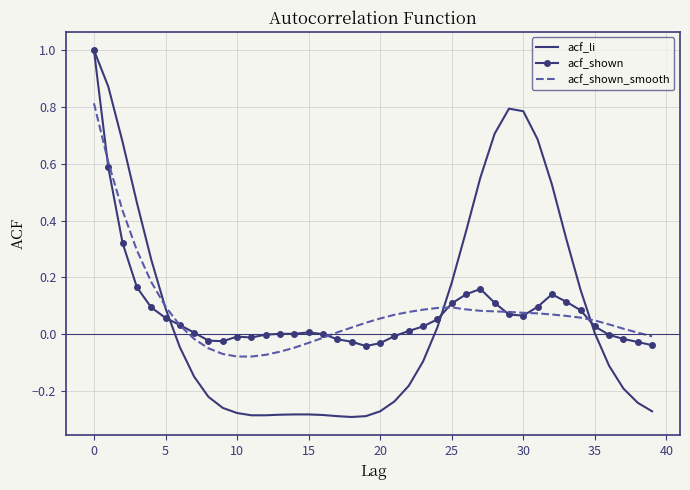

How many categories are shown in the chart?

40